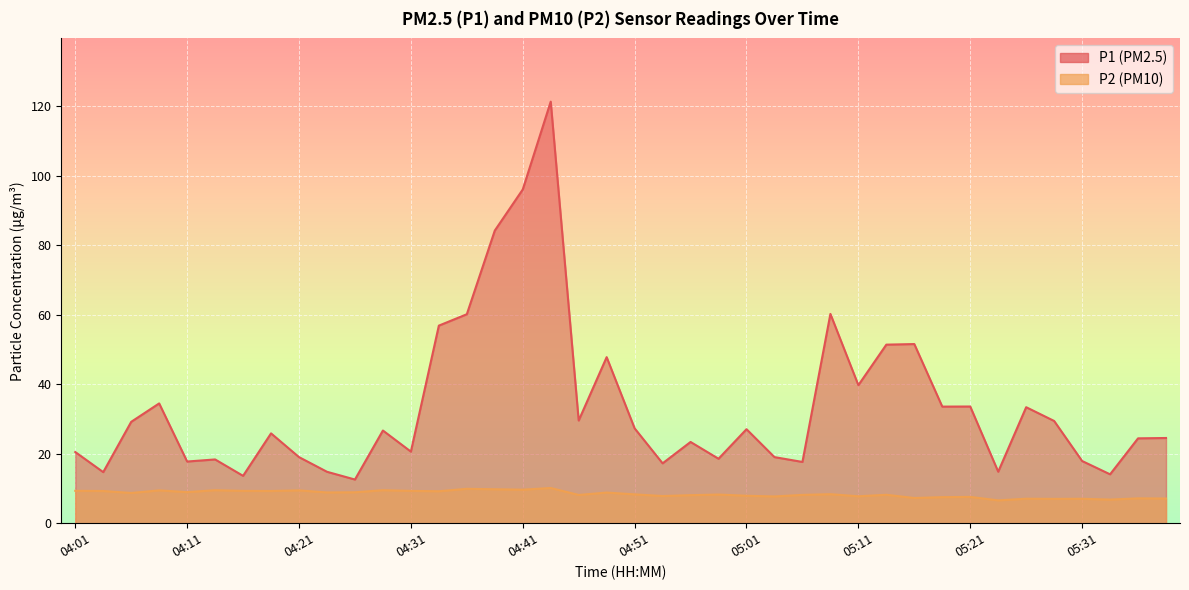

The value of P1 at 04:28 is 14.7. True or false?

False